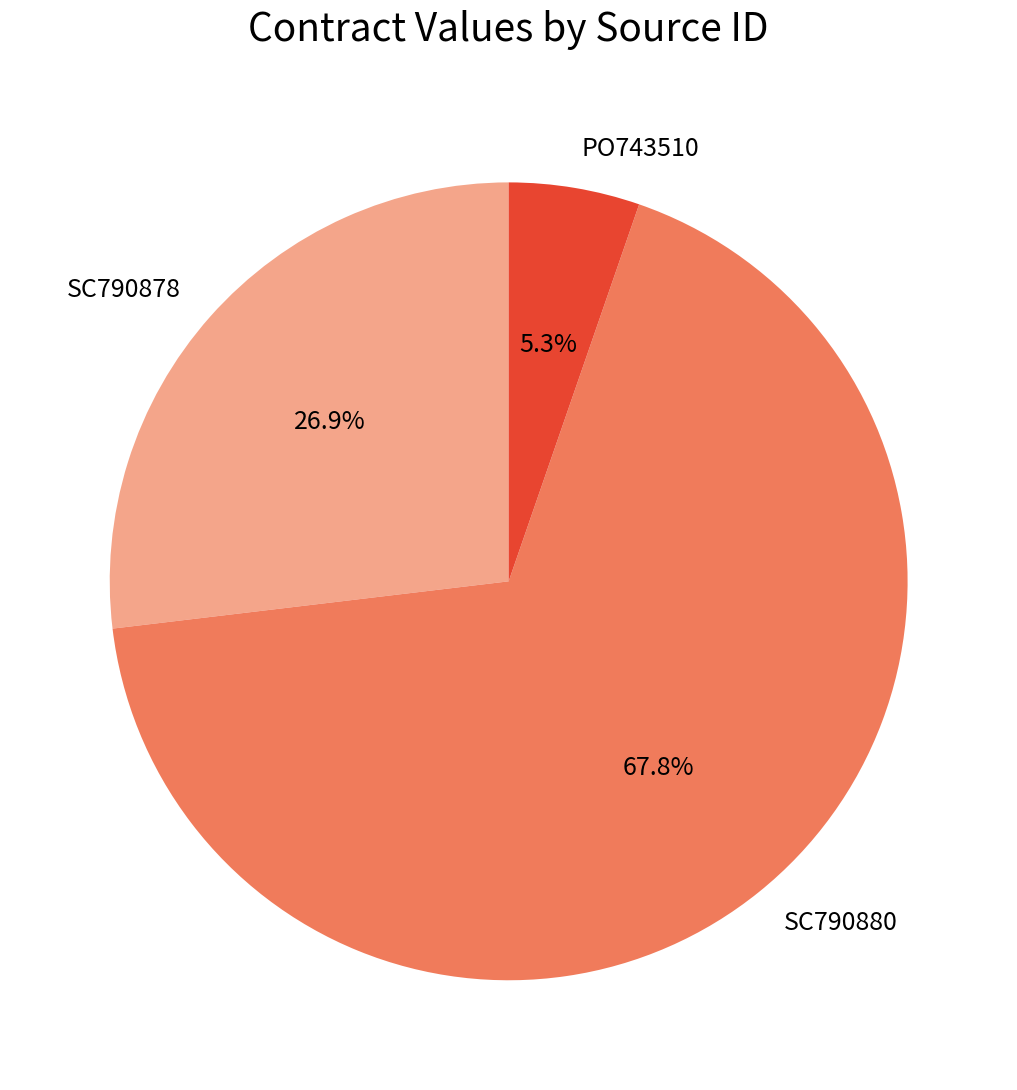

What portion of the pie excludes SC790880?

32.2%